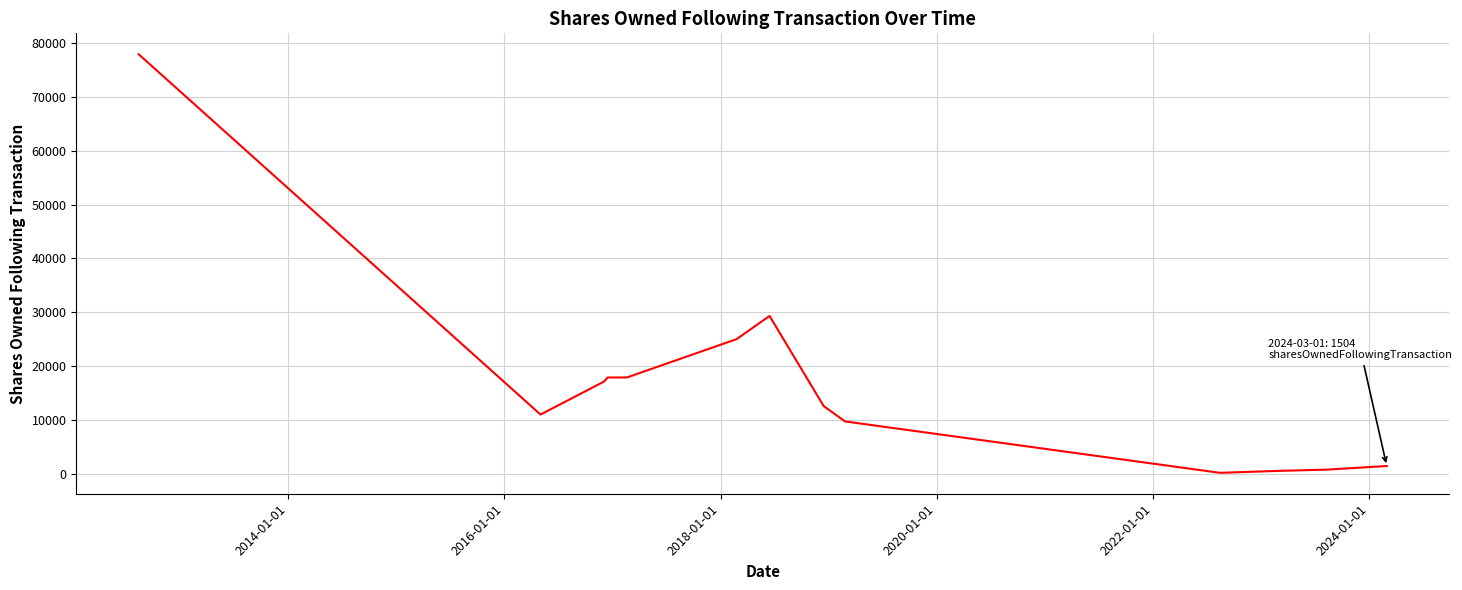

How many distinct data groups are displayed?

1